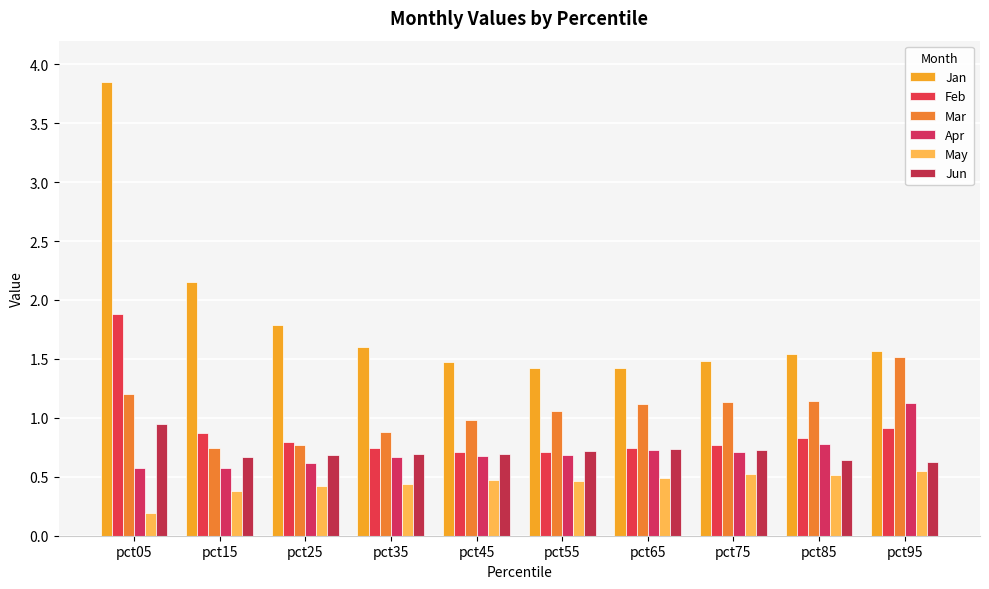

Is it true that Apr equals 0.7 at pct55?

True